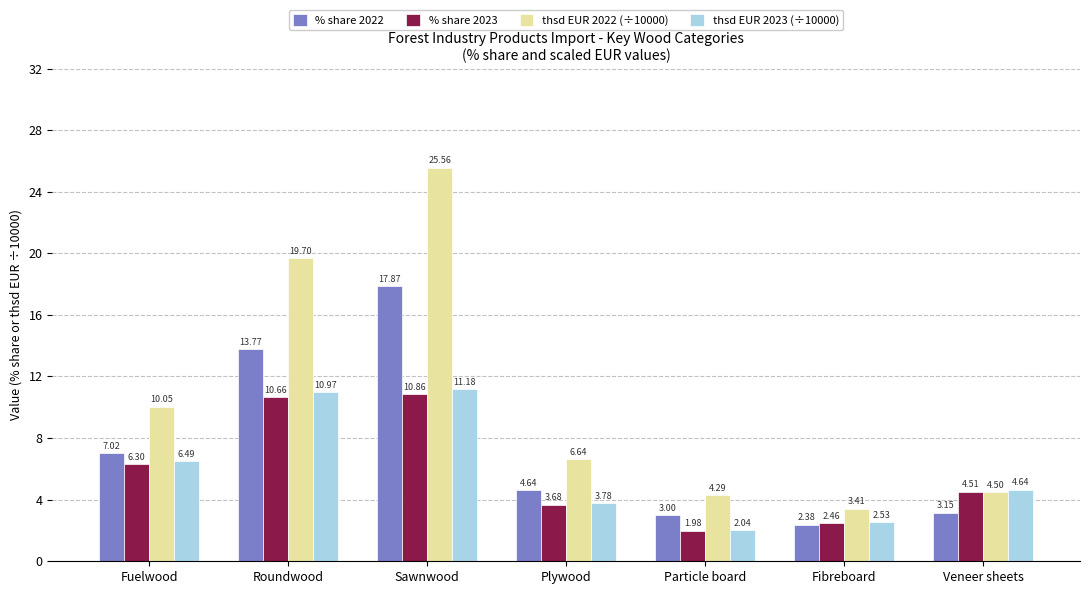

What is the label of the 5th bar from the left?

Particle board